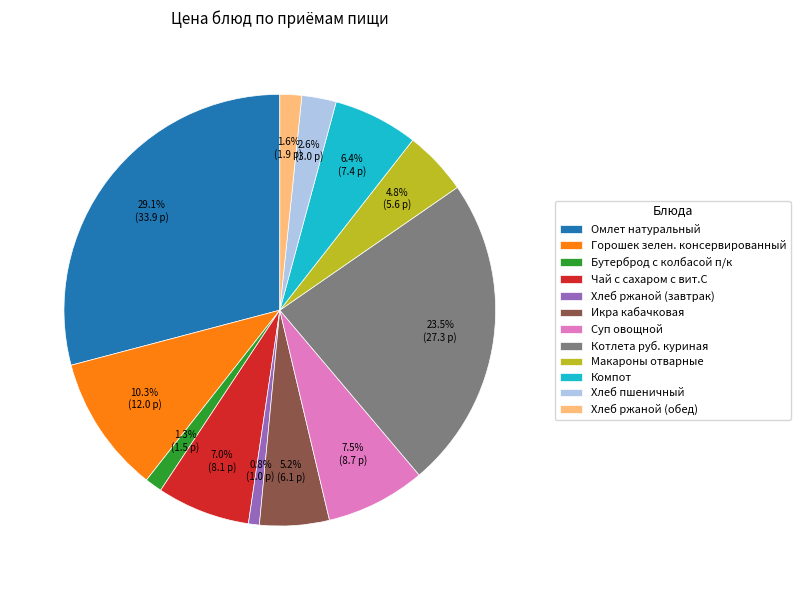

What percentage is NOT represented by Хлеб ржаной (обед)?

98.4%